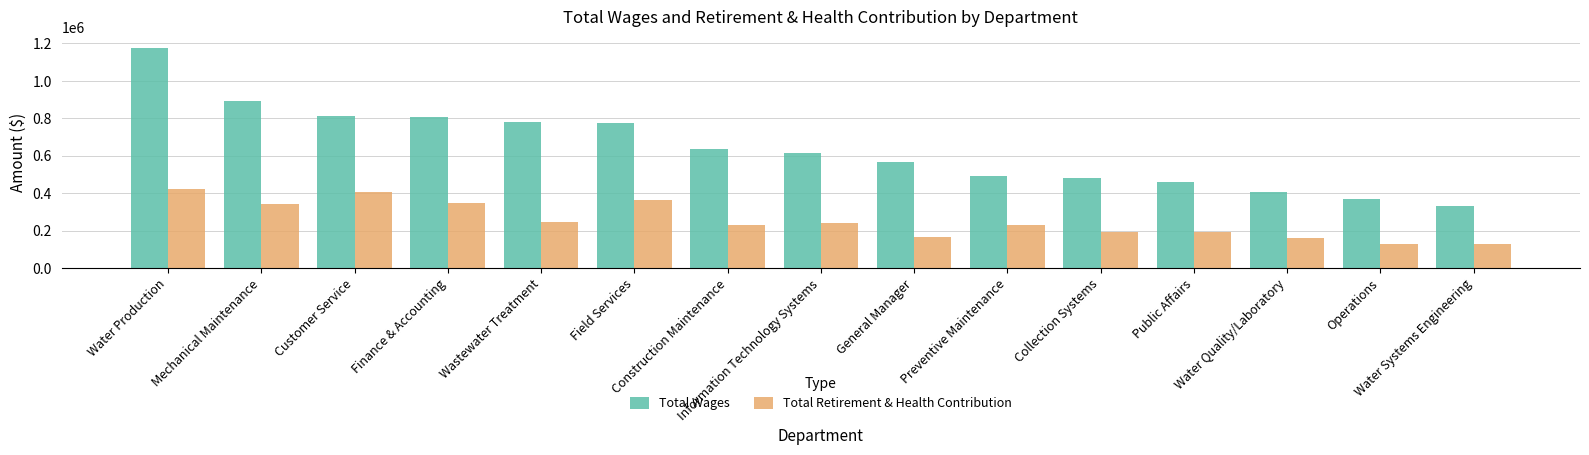

What position from the right is Preventive Maintenance?

6